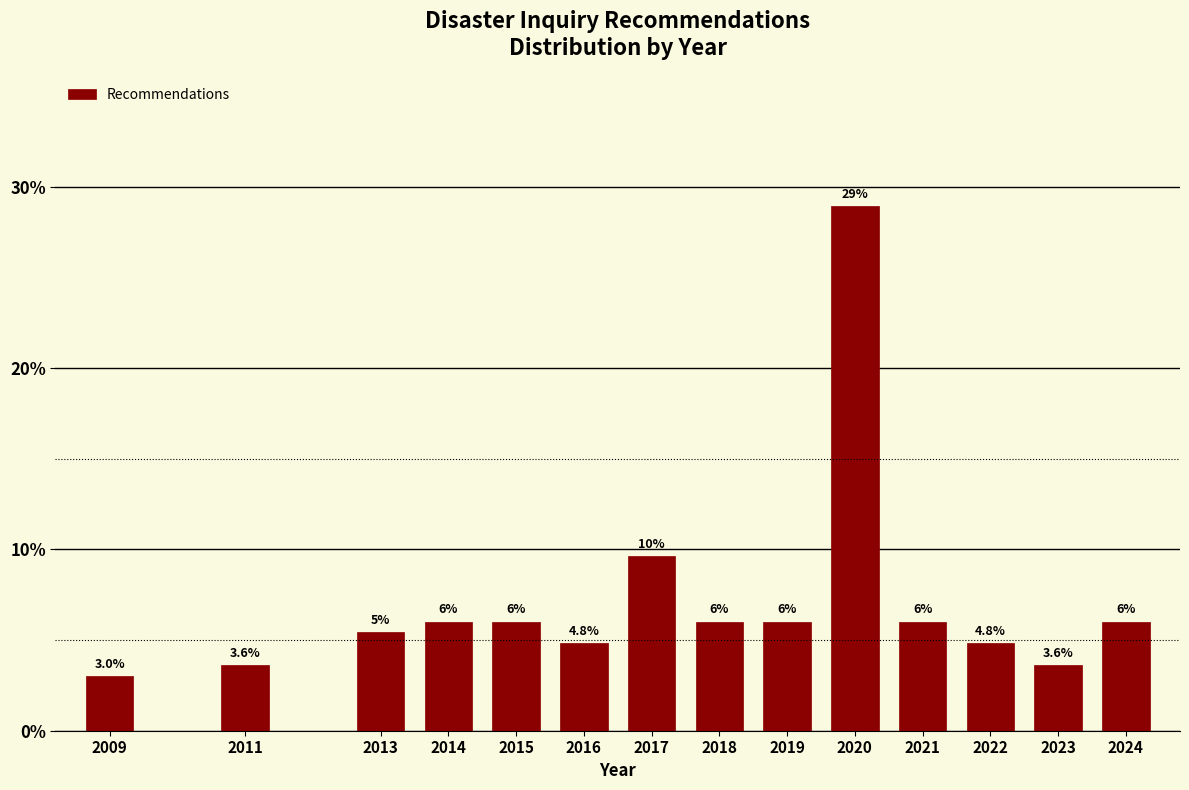

Reading left to right, transcribe all the data shown in this chart.

3.0	3.6	5.4	6.0	6.0	4.8	9.6	6.0	6.0	28.9	6.0	4.8	3.6	6.0